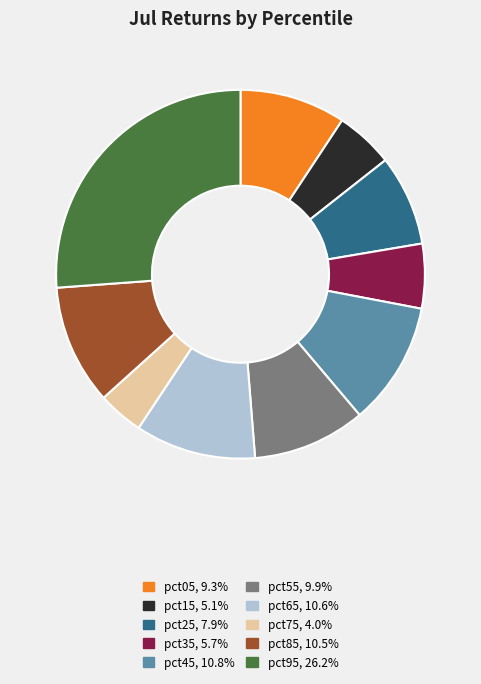

Between pct05 and pct95, which is larger?

pct95